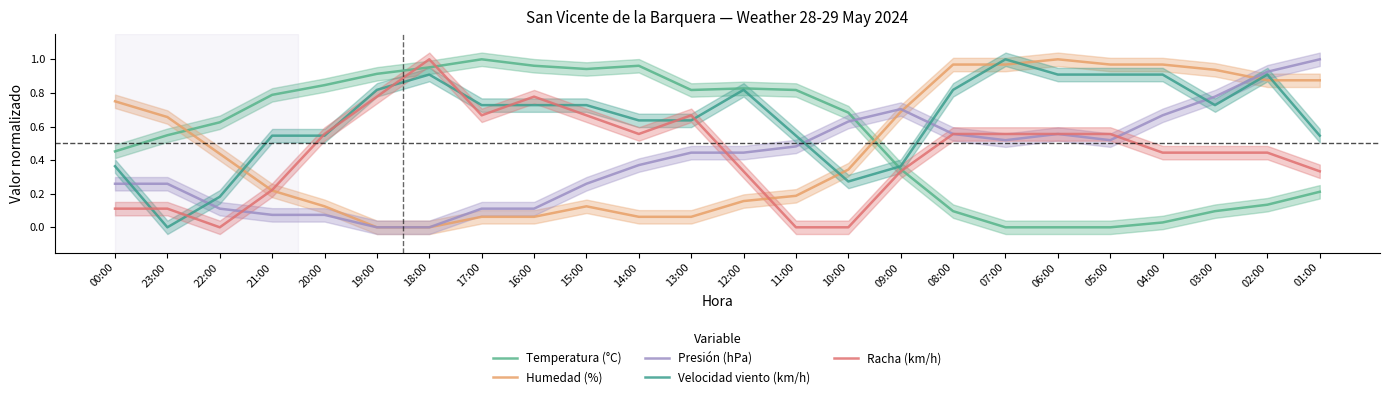

Where do Temperatura (°C) and Velocidad viento (km/h) first cross each other?

10:00 and 09:00